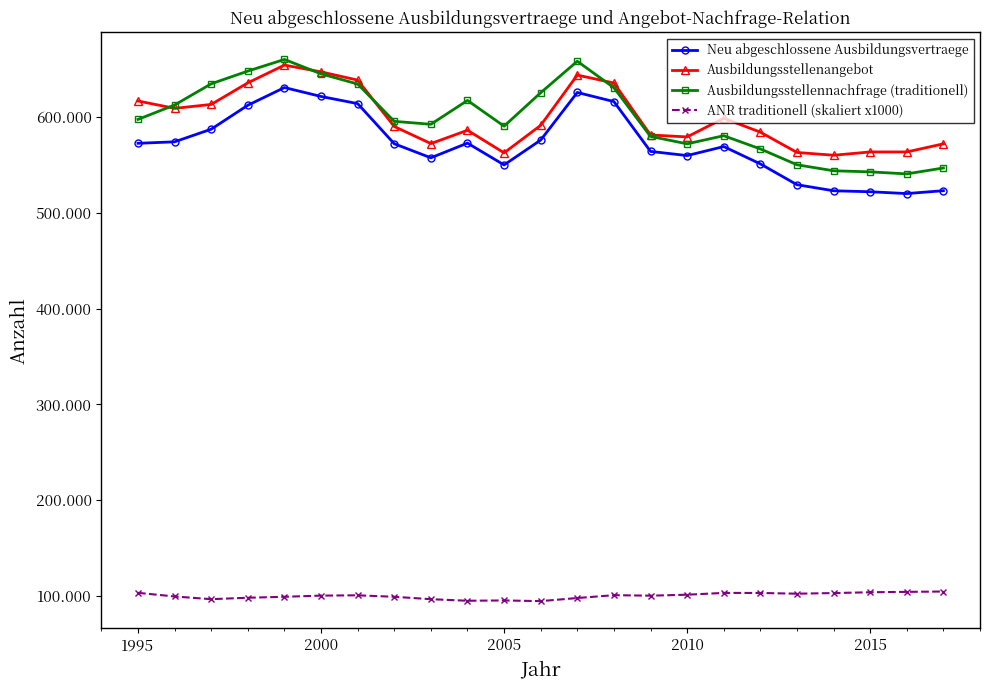

What are all the series names shown in the legend?

Neu abgeschlossene Ausbildungsvertraege, Ausbildungsstellenangebot, Ausbildungsstellennachfrage (traditionell), ANR traditionell (skaliert x1000)